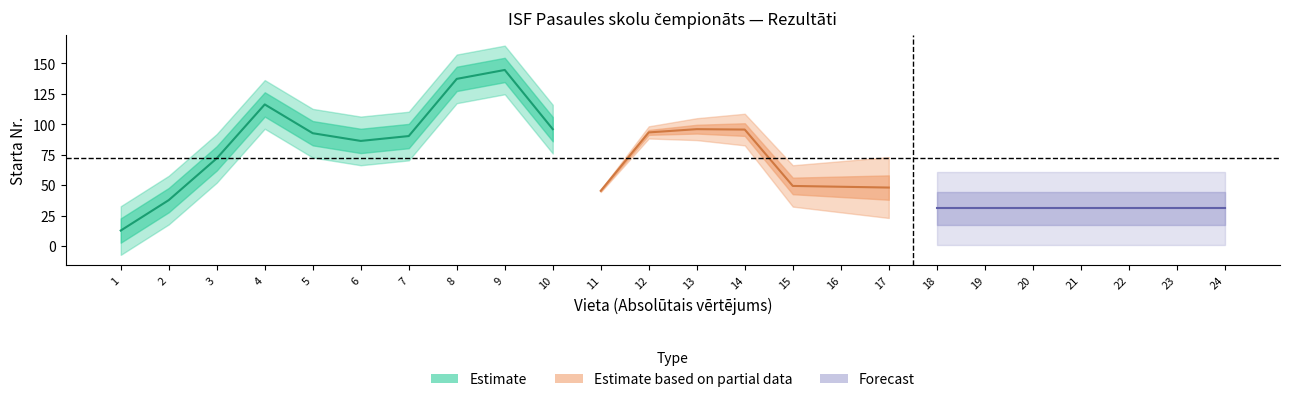

True or false: place and start_nr cross at least once.

True